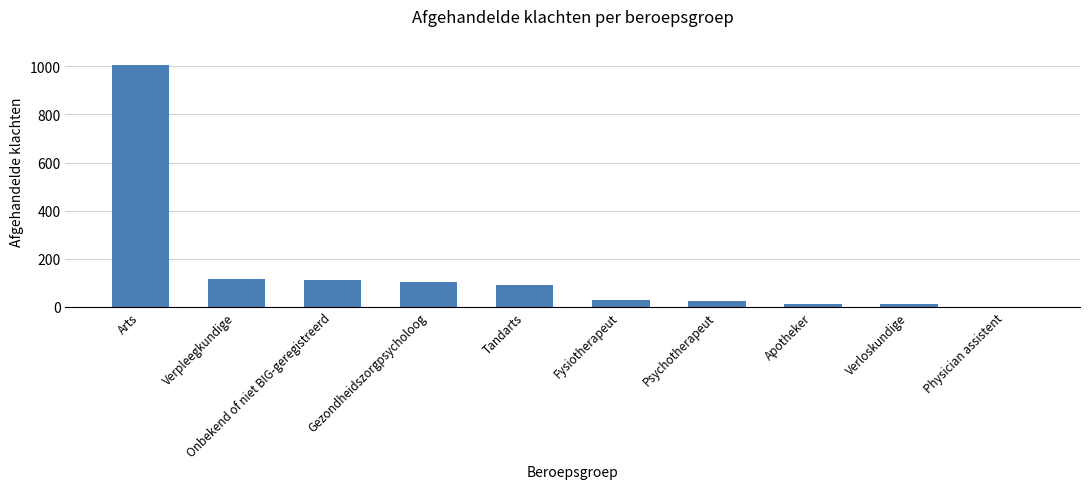

Which has a higher value, Apotheker or Gezondheidszorgpsycholoog?

Gezondheidszorgpsycholoog